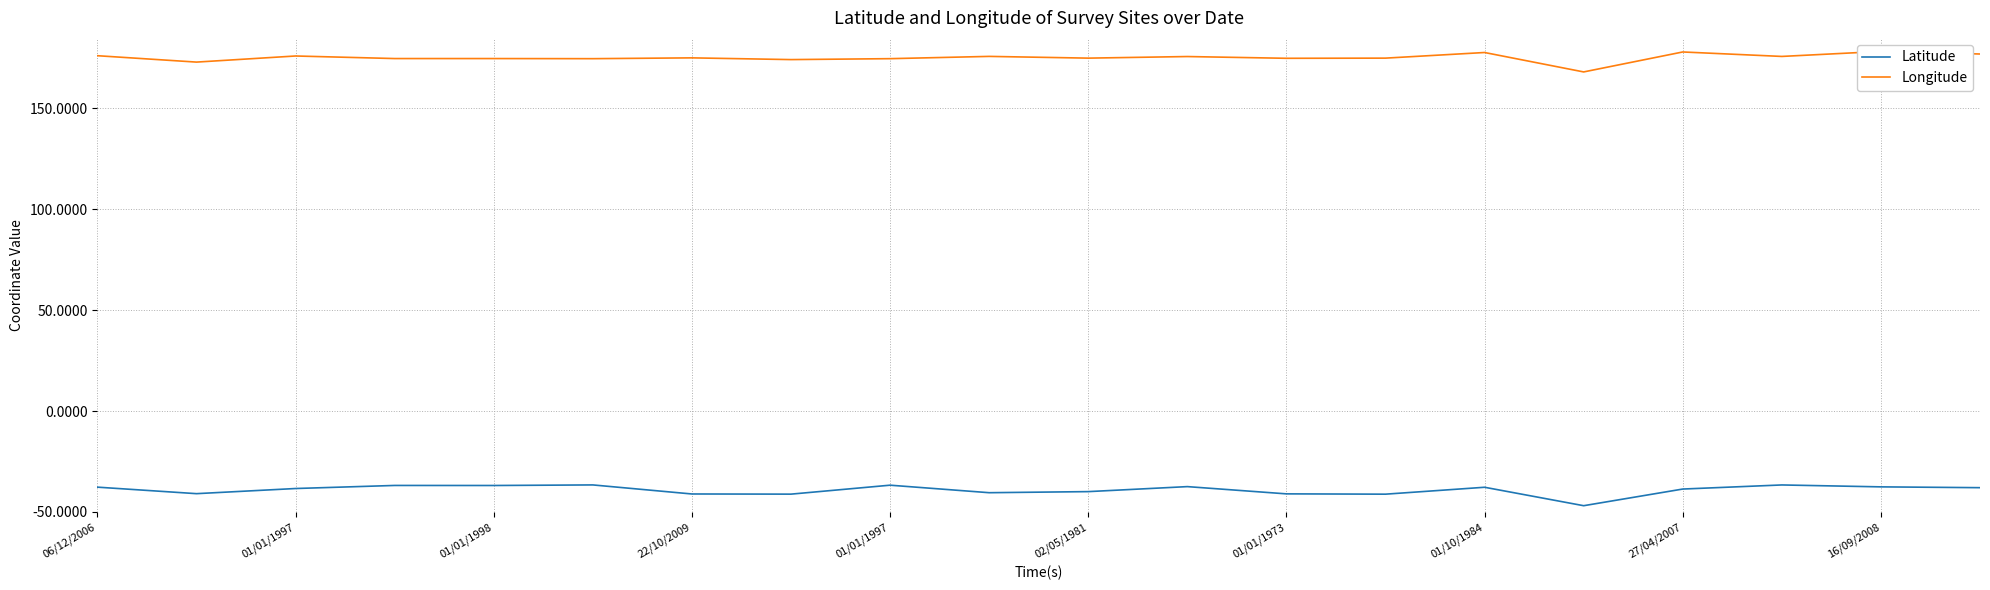

Rank the series by their maximum value, from lowest to highest.

Latitude, Longitude